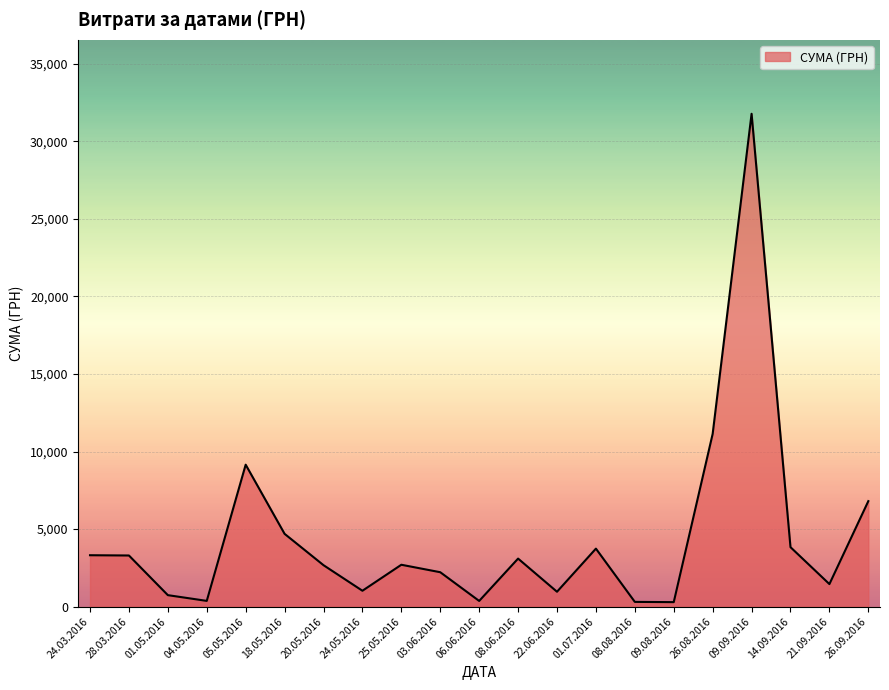

Is it true that the value at 01.05.2016 is 739.5?

True